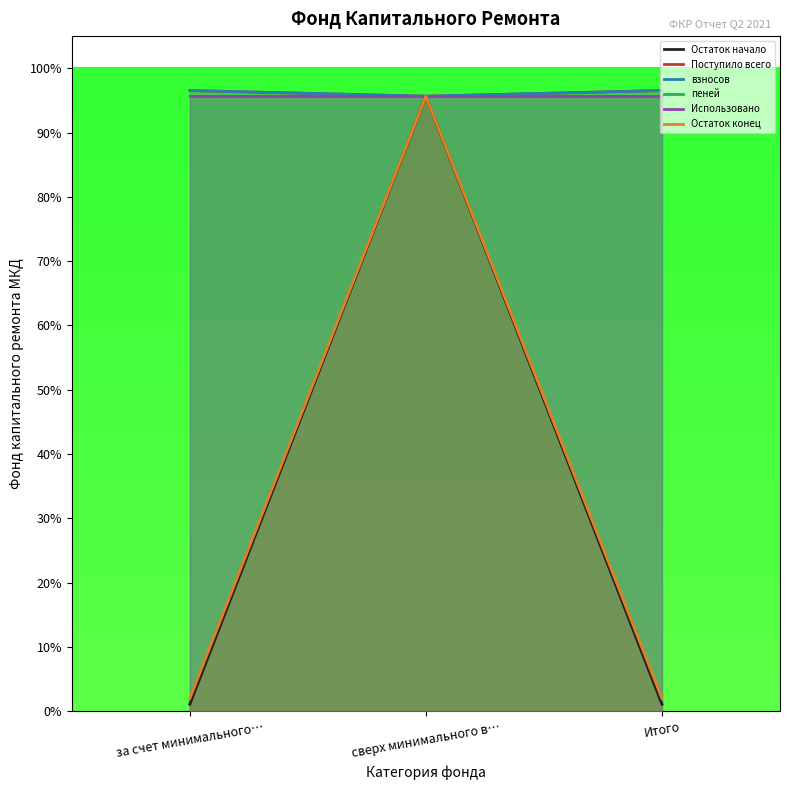

Is it true that пеней equals 95.7 at Итого?

True